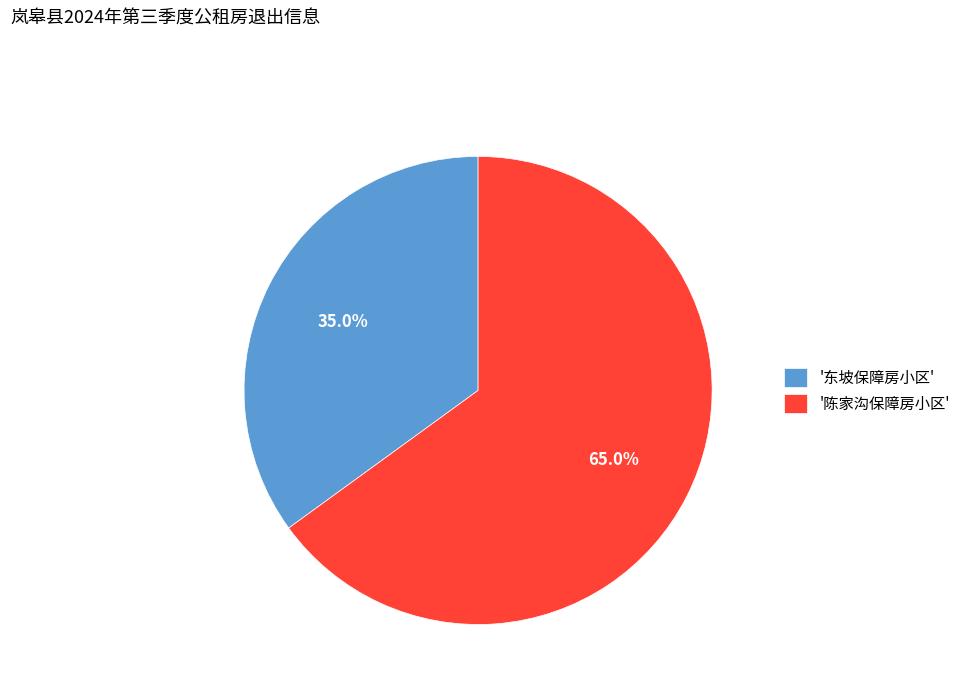

Do '陈家沟保障房小区' and '东坡保障房小区' together represent more than half of the pie?

Yes